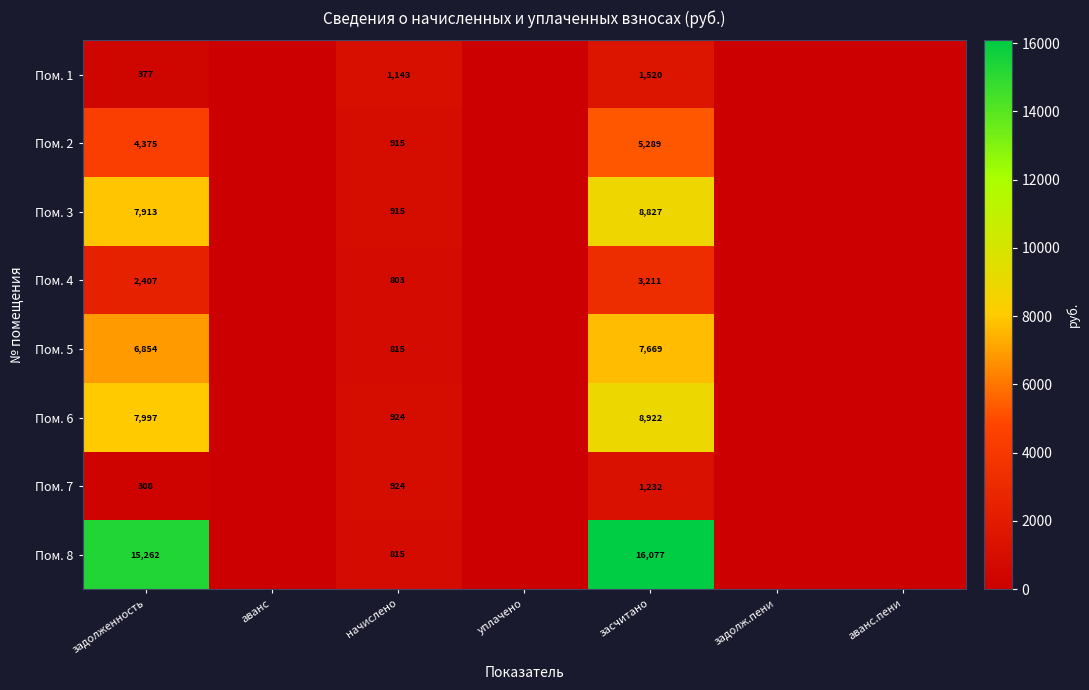

What is the difference between the highest and lowest values at засчитано?

14845